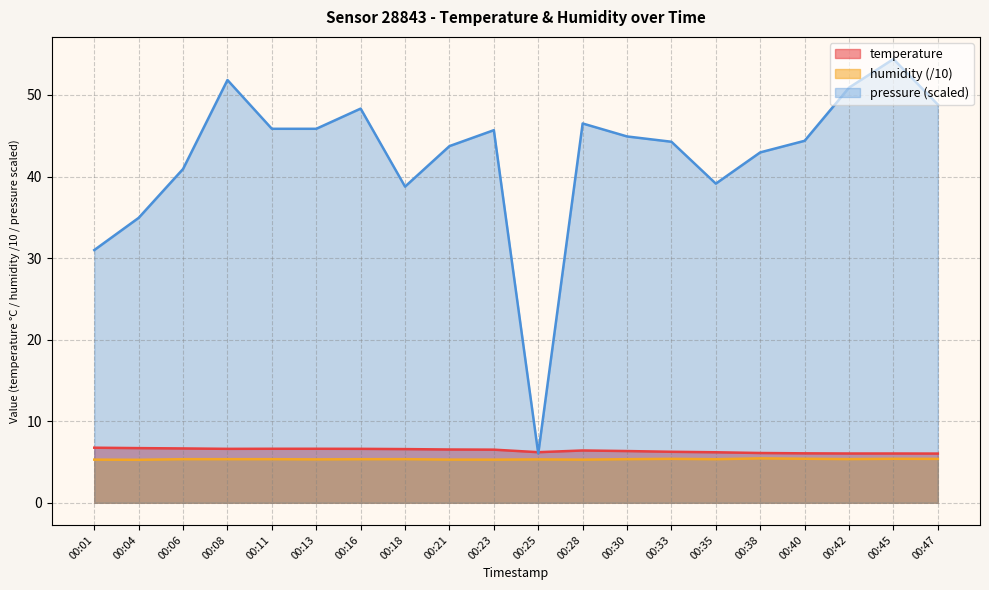

Reading left to right, what are all the values shown in this chart?

temperature: 00:01=6.8	00:04=6.7	00:06=6.7	00:08=6.6	00:11=6.6	00:13=6.6	00:16=6.6	00:18=6.6	00:21=6.5	00:23=6.5	00:25=6.2	00:28=6.4	00:30=6.3	00:33=6.2	00:35=6.2	00:38=6.1	00:40=6.1	00:42=6.0	00:45=6.0	00:47=6.0
humidity: 00:01=5.3	00:04=5.3	00:06=5.3	00:08=5.3	00:11=5.3	00:13=5.3	00:16=5.3	00:18=5.3	00:21=5.3	00:23=5.3	00:25=5.3	00:28=5.3	00:30=5.3	00:33=5.4	00:35=5.3	00:38=5.4	00:40=5.4	00:42=5.4	00:45=5.4	00:47=5.4
pressure_norm: 00:01=31.0	00:04=34.9	00:06=40.9	00:08=51.8	00:11=45.9	00:13=45.9	00:16=48.3	00:18=38.8	00:21=43.7	00:23=45.7	00:25=6.0	00:28=46.5	00:30=44.9	00:33=44.3	00:35=39.1	00:38=43.0	00:40=44.4	00:42=50.9	00:45=54.4	00:47=48.8